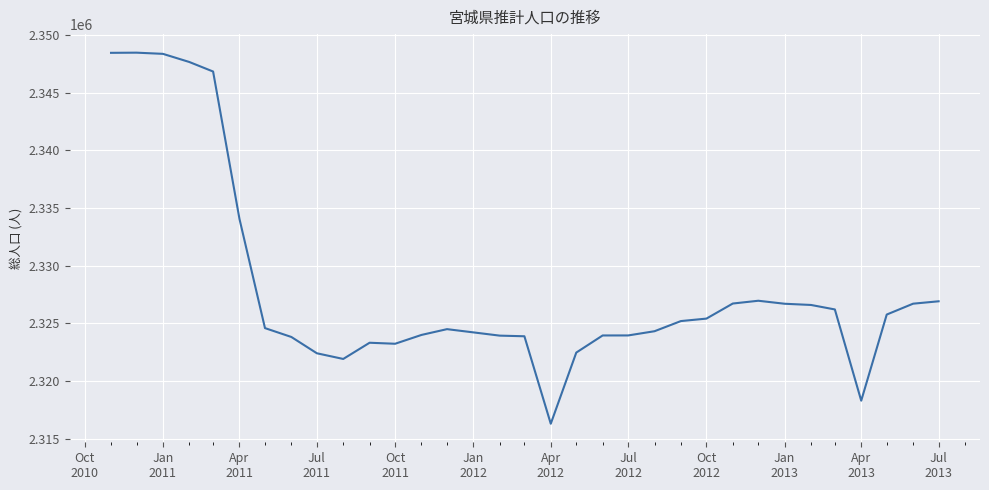

What is the difference between the maximum and minimum values?

32207